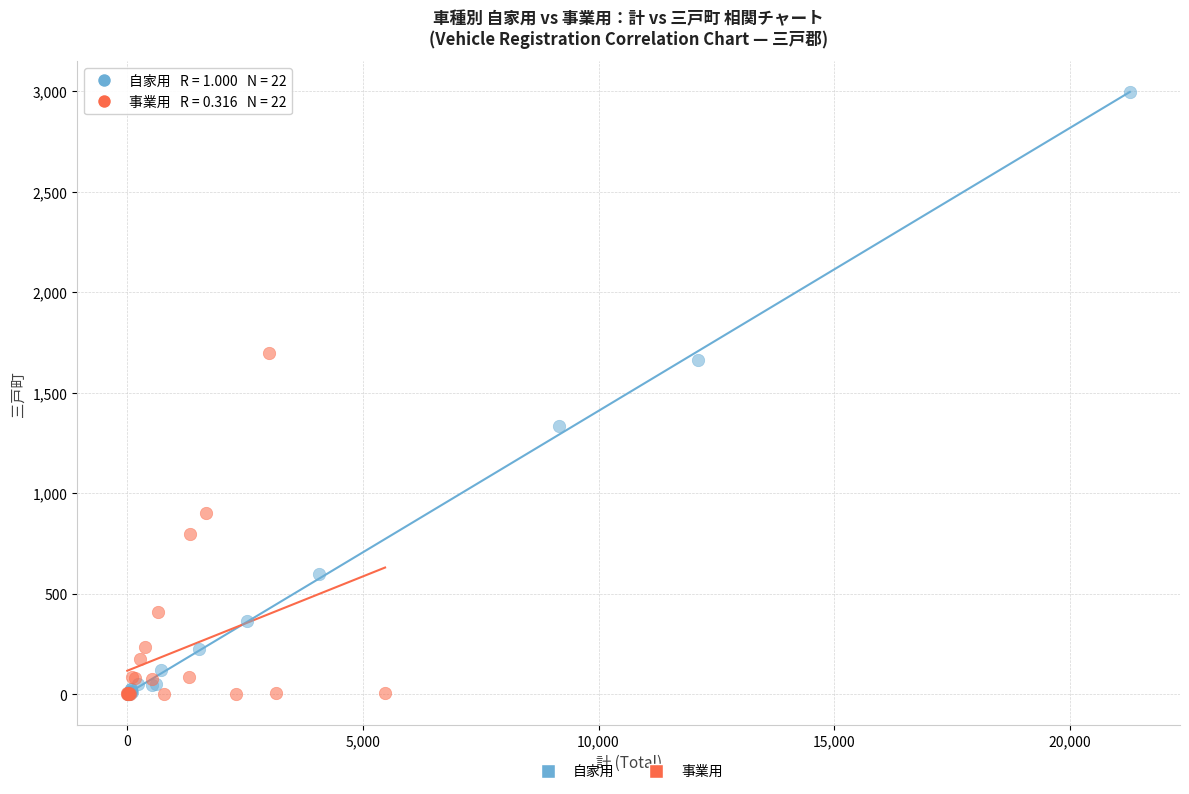

Which series has the widest spread of Y values?

自家用